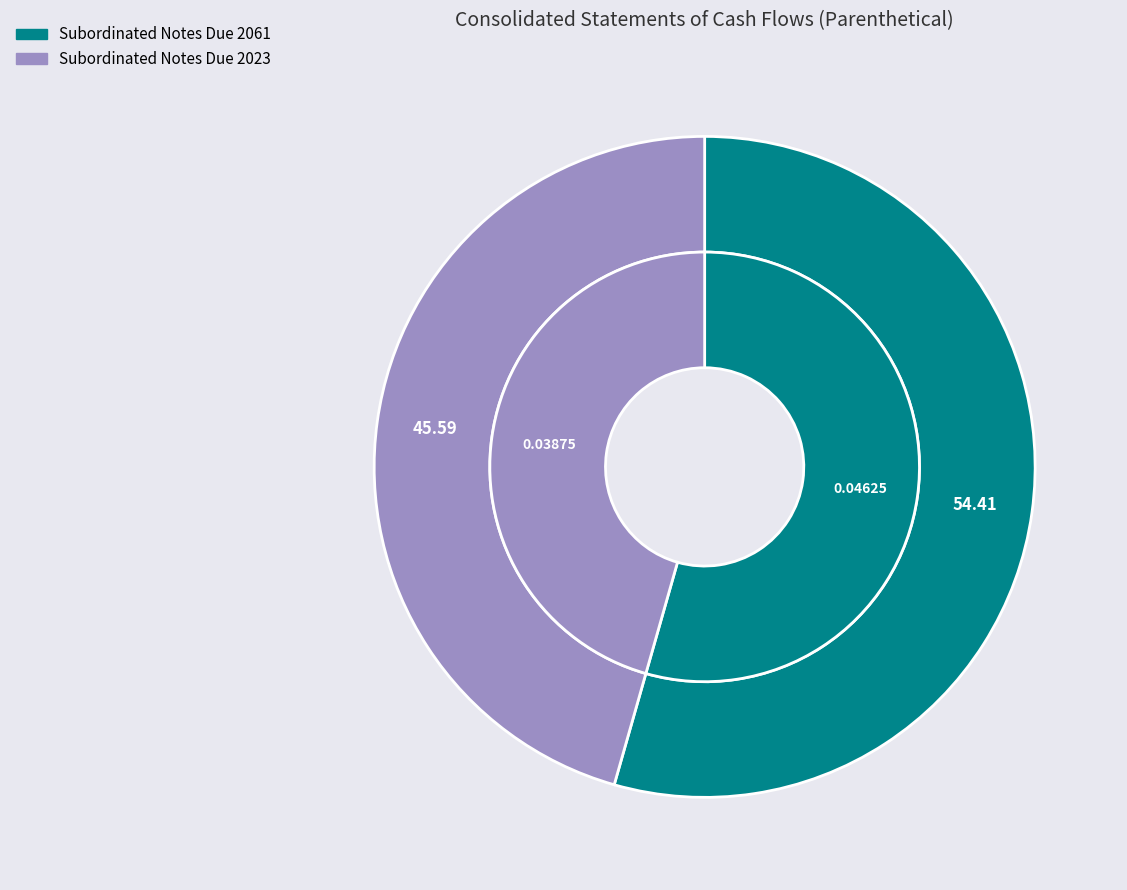

What is the majority slice?

Subordinated Notes Due 2061